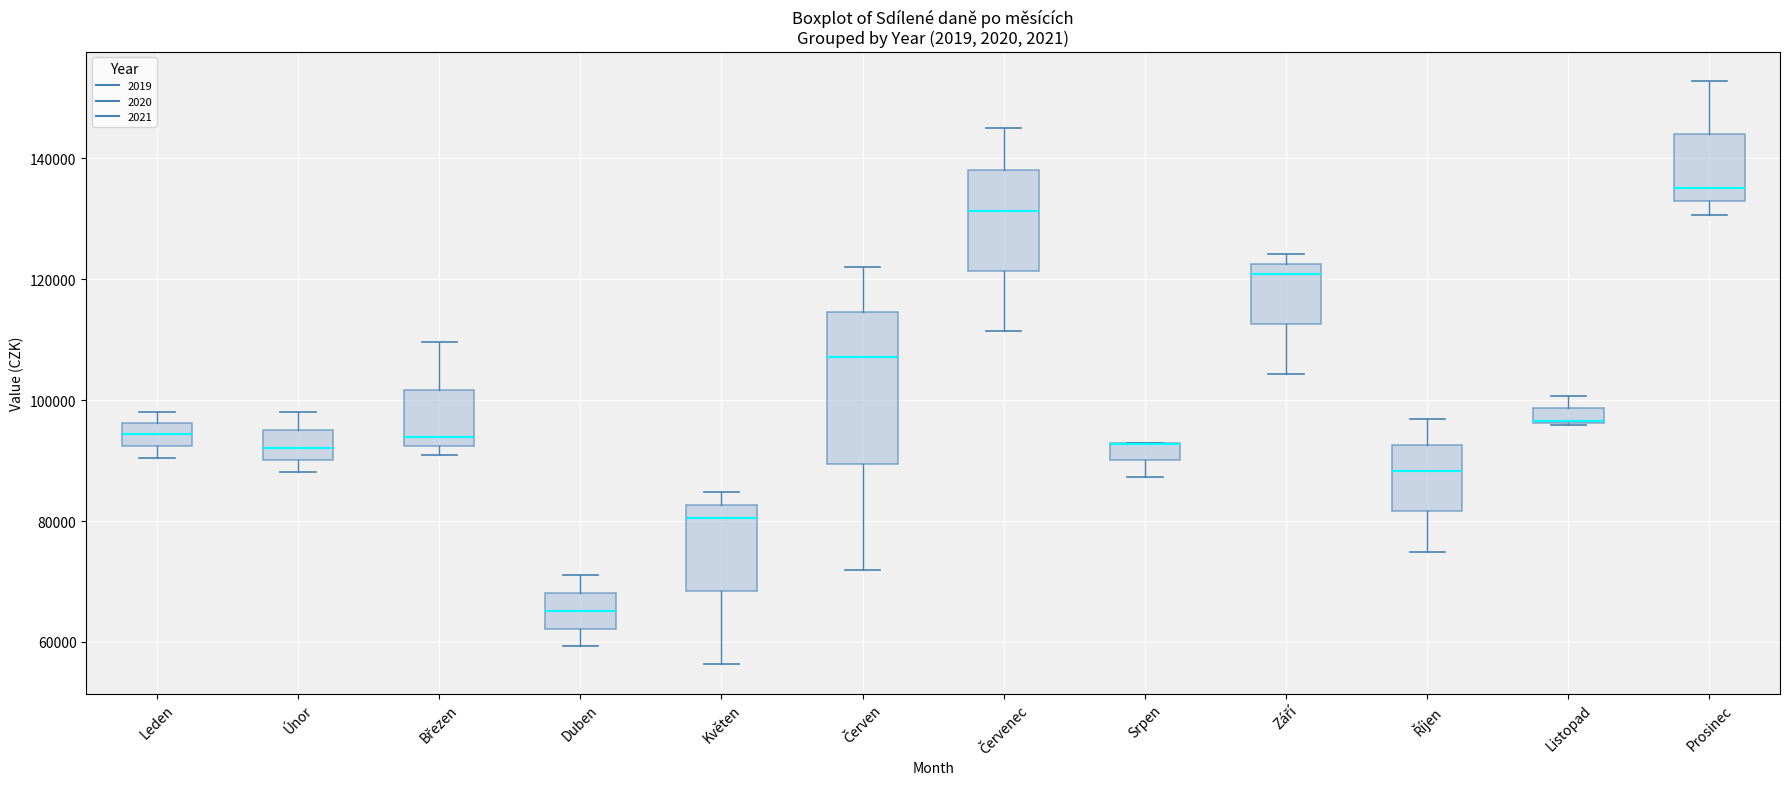

Where does the lower whisker of the box for Září end on the y-axis? The values are not printed on the chart, so give them approximately, as read against the axis.

104000